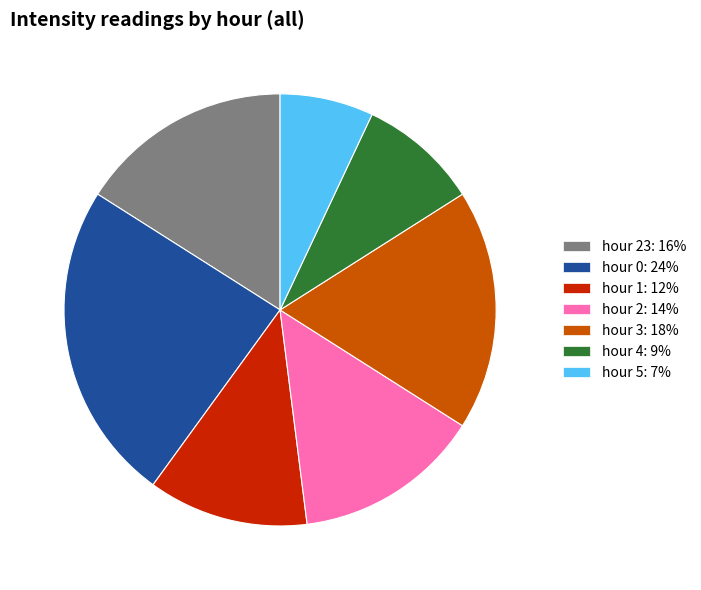

Does any single category account for the majority?

No